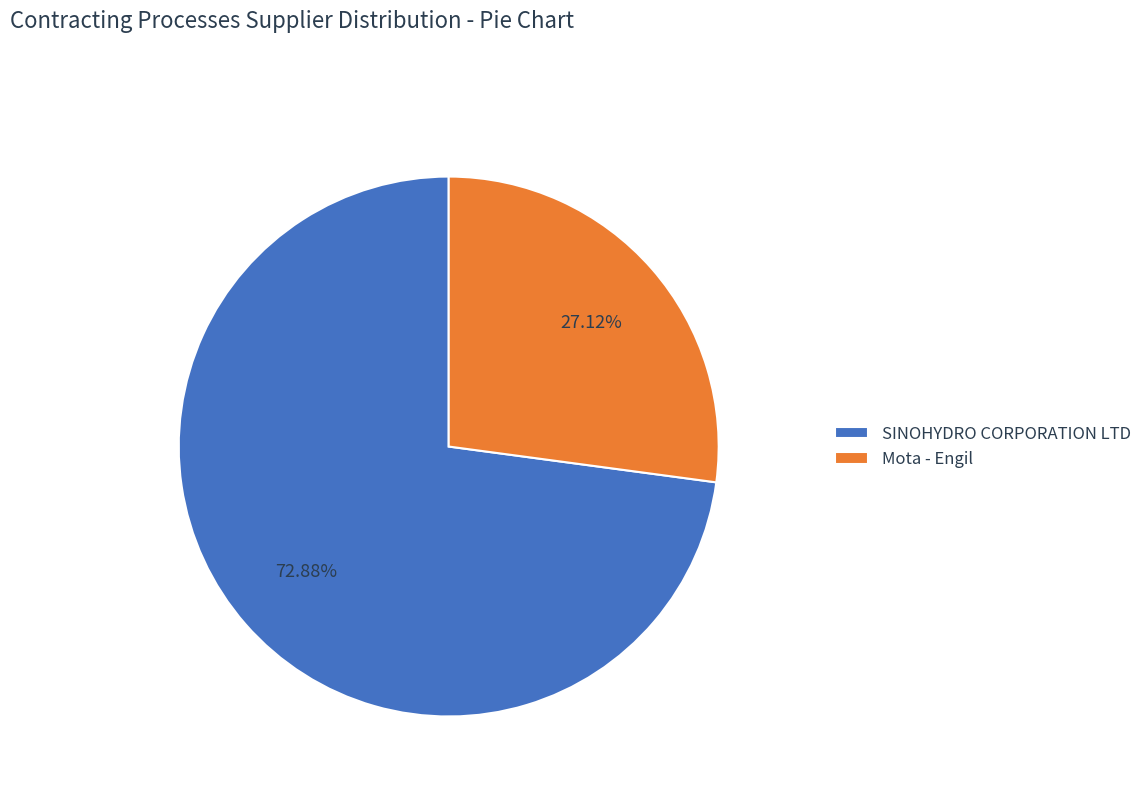

Which has a higher value, Mota - Engil or SINOHYDRO CORPORATION LTD?

SINOHYDRO CORPORATION LTD